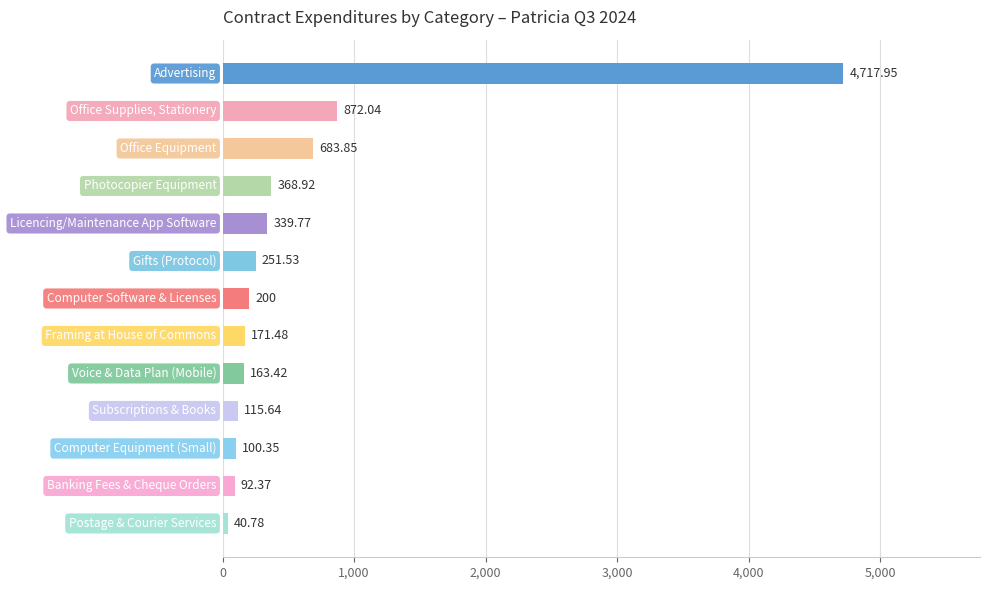

What is the sum of all values?

8118.1